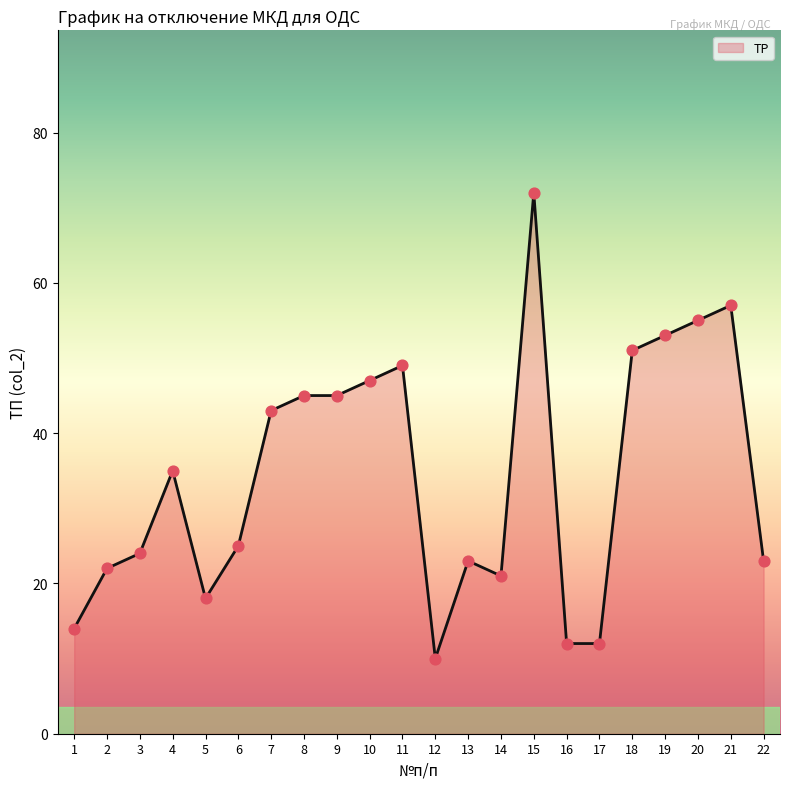

Between 11 and 7, which is larger?

11